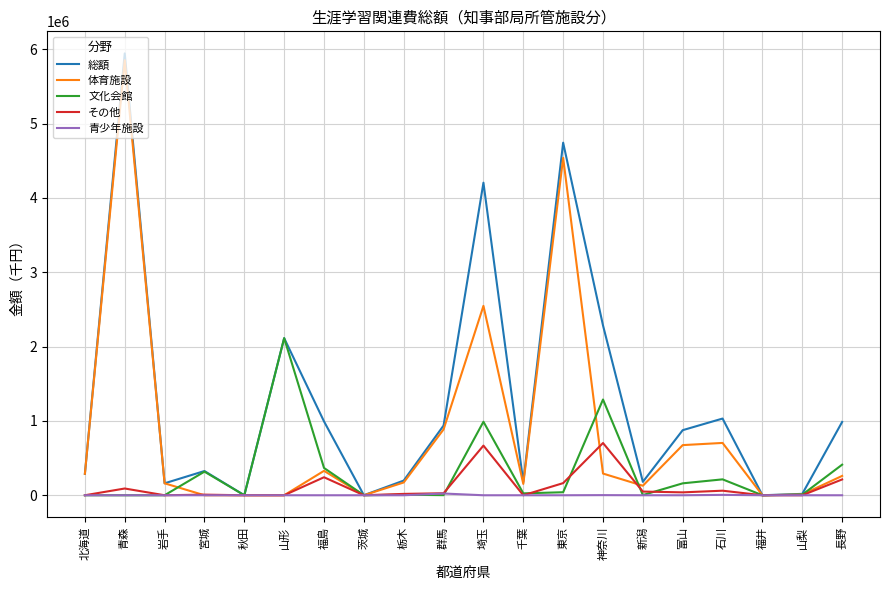

At which category is the sum across all series the highest?

青森